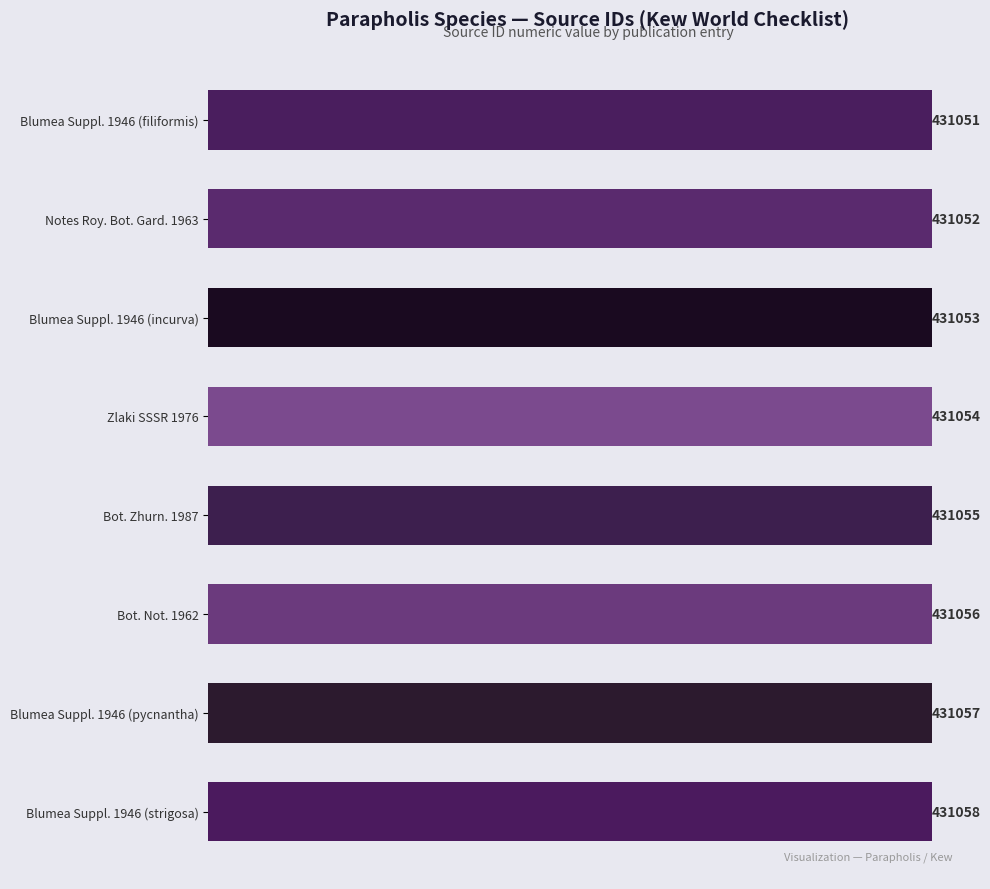

Reading bottom to top, what are all the values shown in this chart?

431058	431057	431056	431055	431054	431053	431052	431051